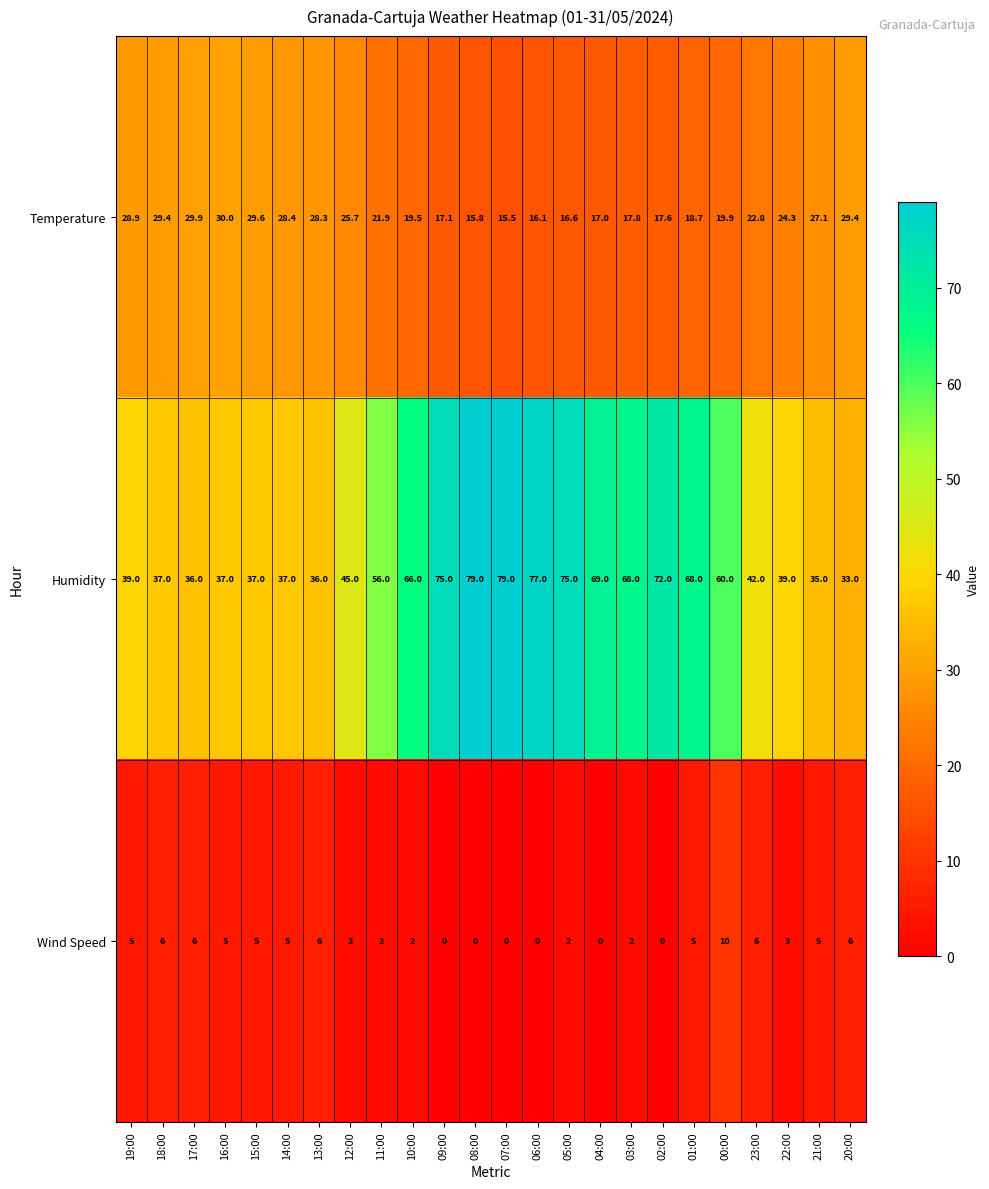

What is the highest value of the Wind Speed series?

10.0